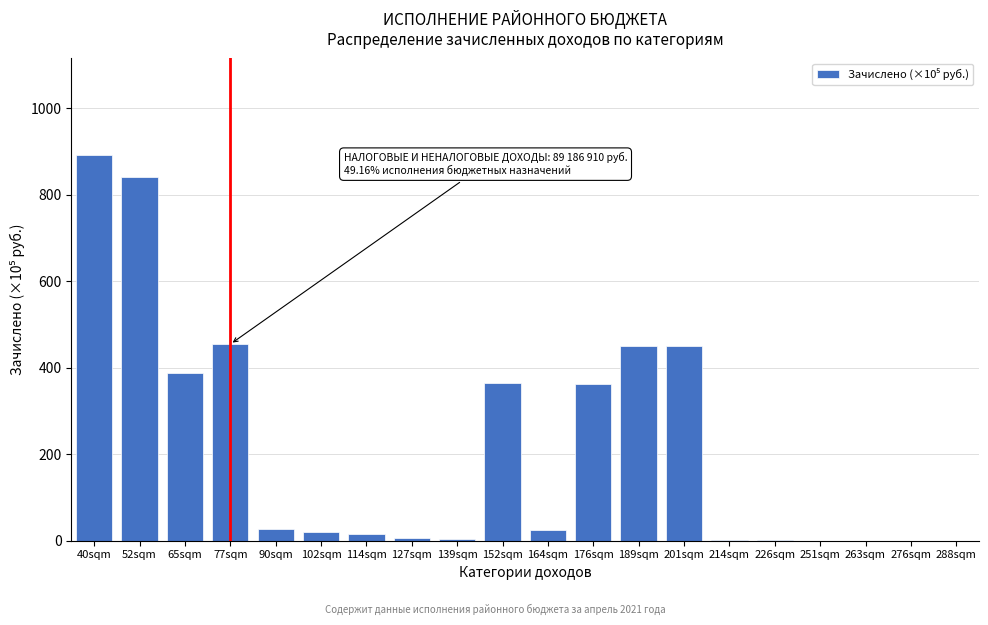

The chart shows a value of 689.5 at 65sqm. True or false?

False